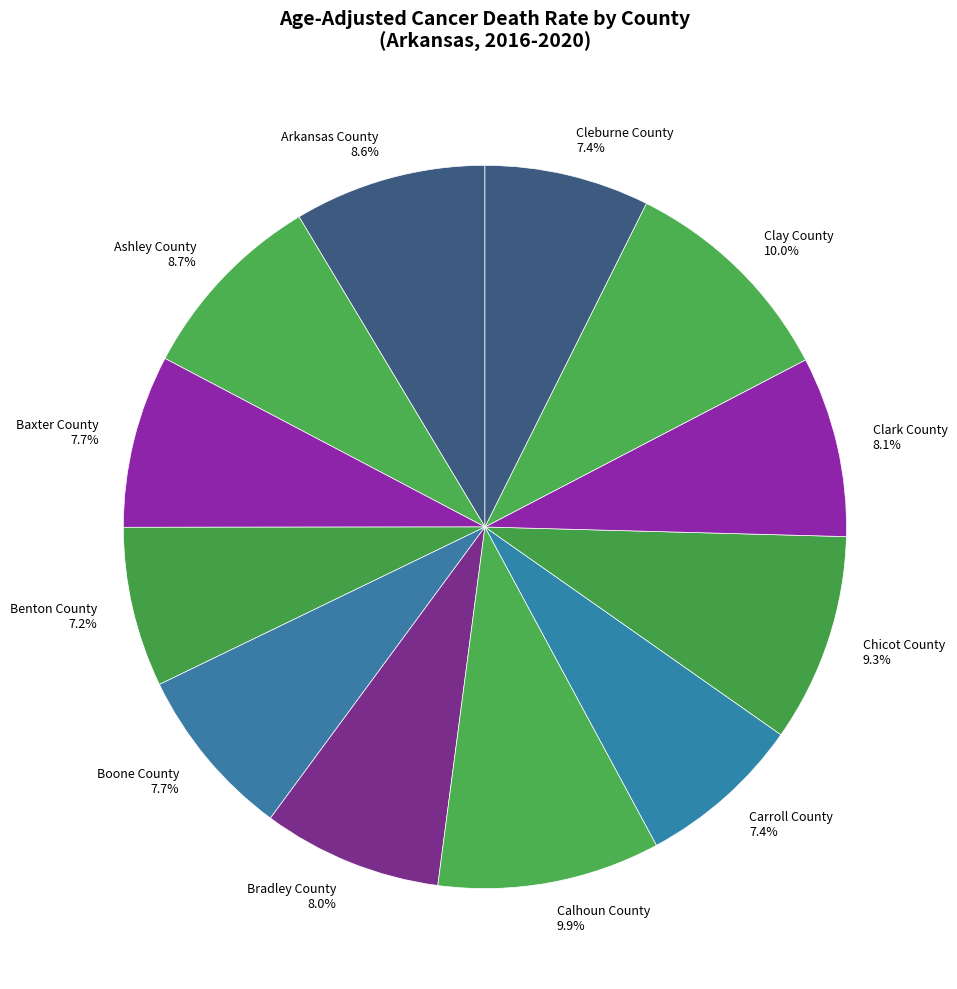

Is it true that Ashley County is 1% of the pie?

False